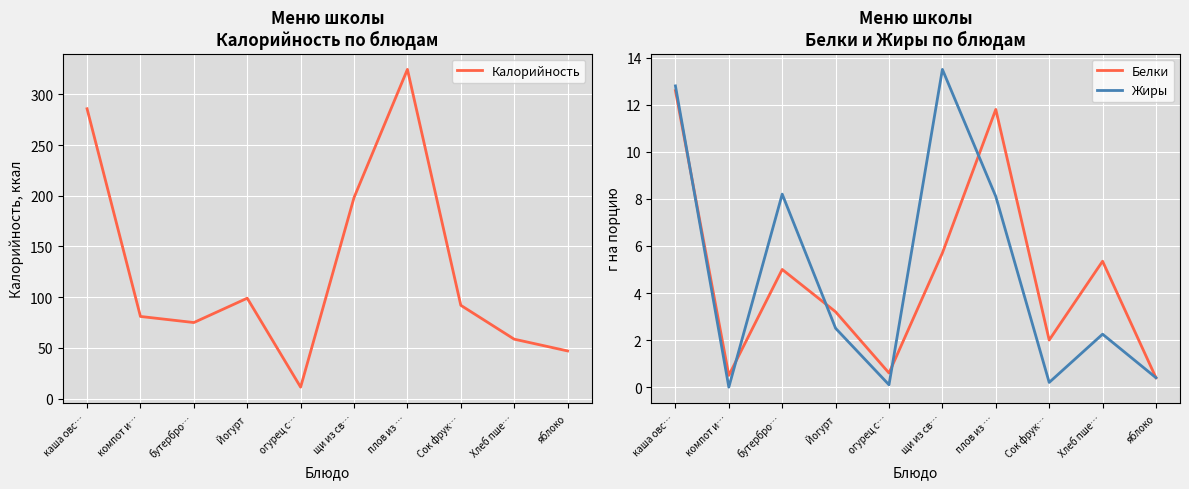

Which category has the highest value in the Жиры series?

щи из св…